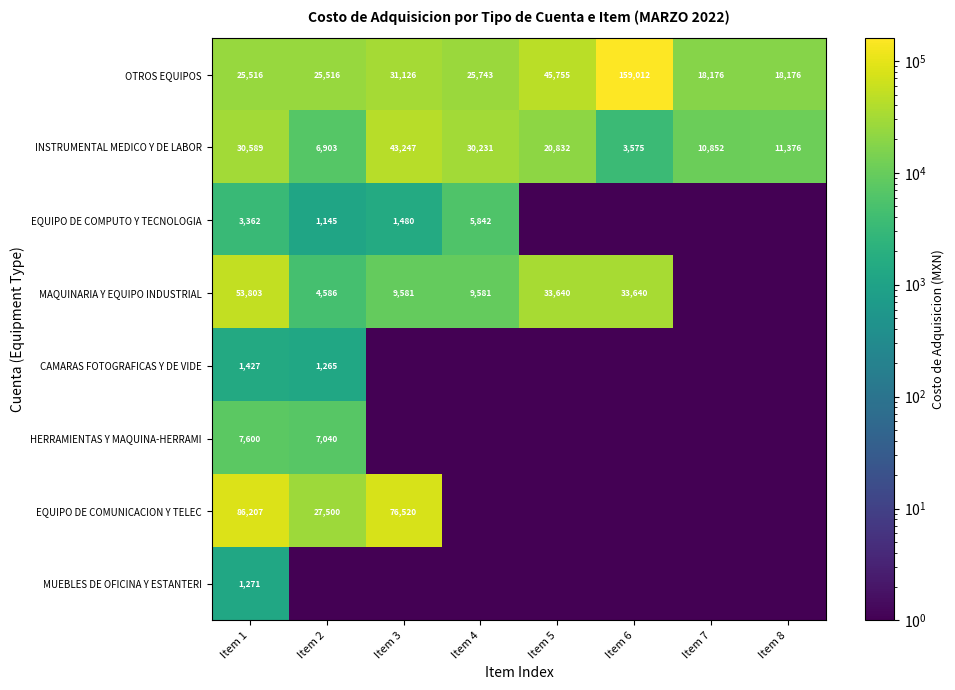

What is the sum of all INSTRUMENTAL MEDICO Y DE LABOR values?

157605.0